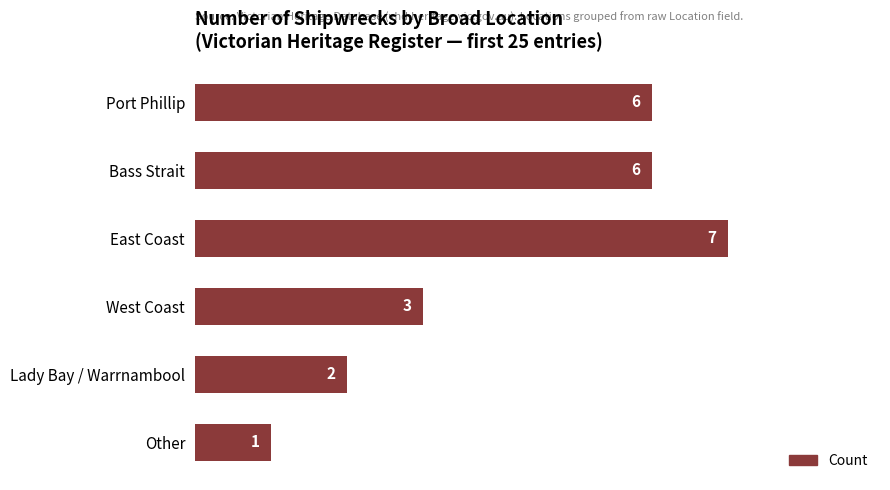

Reading top to bottom, transcribe all the data shown in this chart.

Port Phillip=6	Bass Strait=6	East Coast=7	West Coast=3	Lady Bay / Warrnambool=2	Other=1